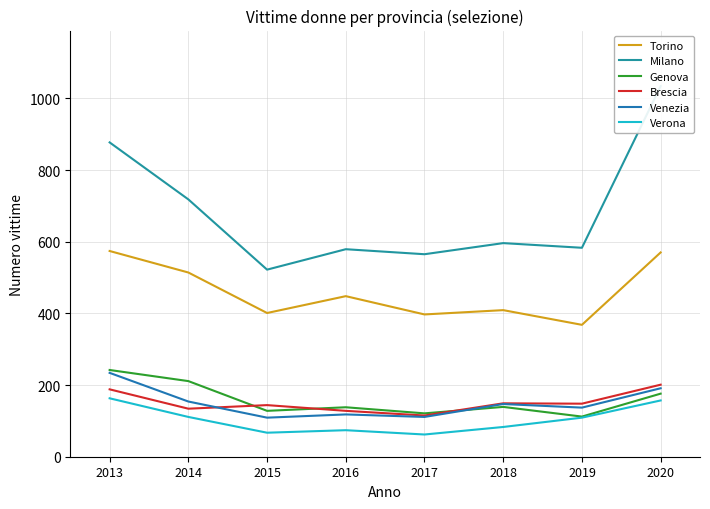

Is the value of Venezia at 2018 greater than the value of Torino at 2020?

No